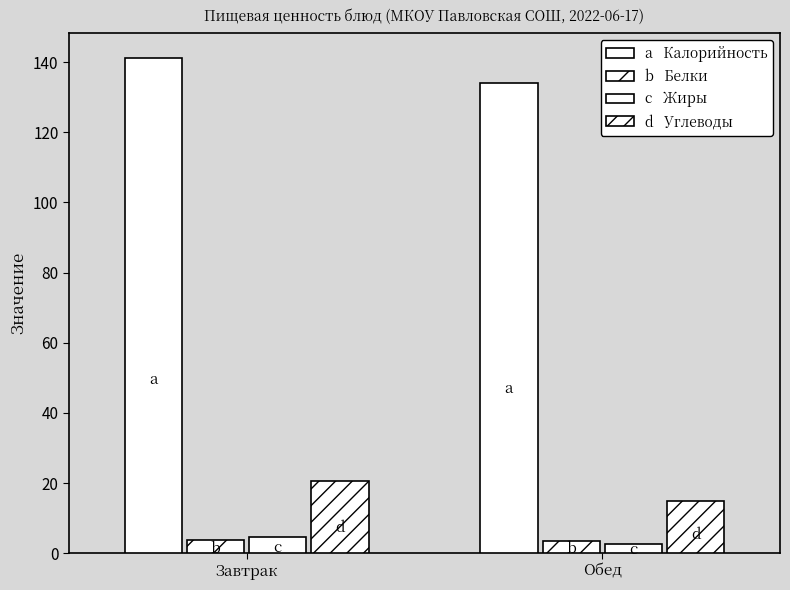

Count the number of categories in the chart.

2